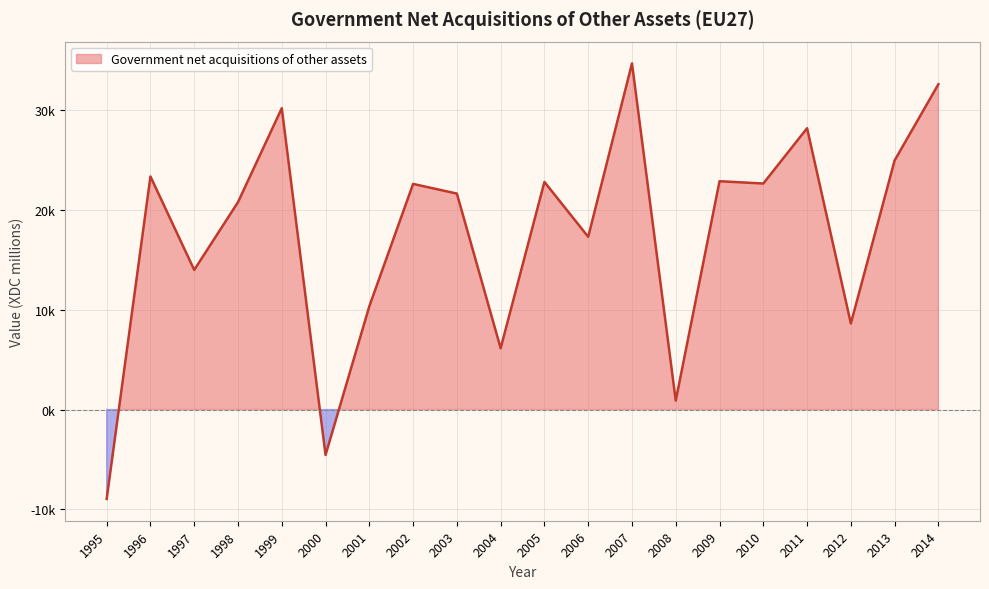

What is the value of the 6th point from the left?

-4549.6